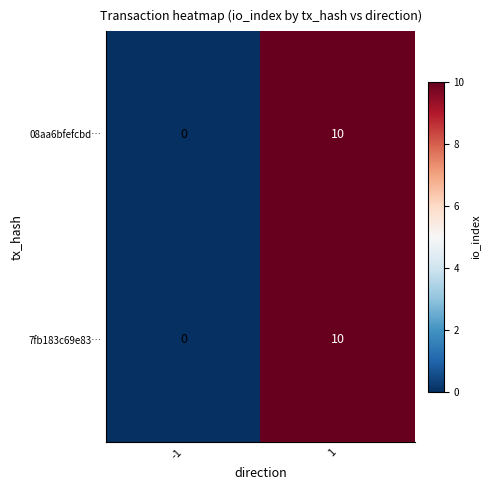

List the labels in order of 08aa6bfefcbd… value, largest first.

1, -1